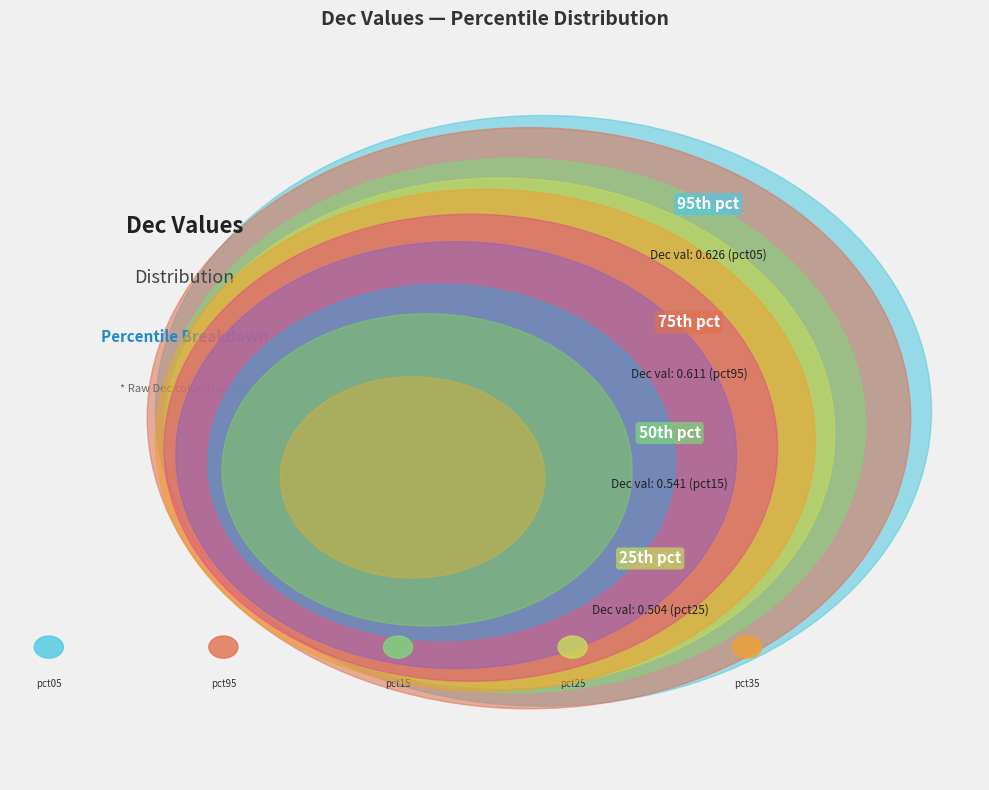

What percentage is the pct75 slice, to the nearest percent?

5%